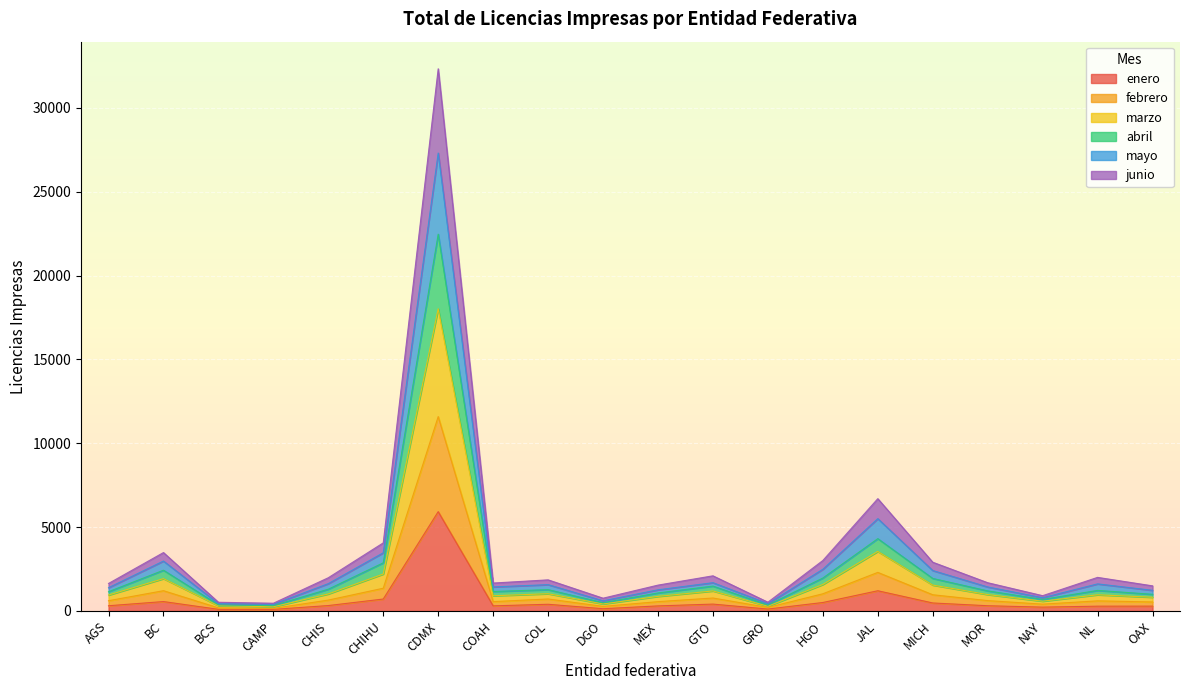

What is the label of the 19th point from the right?

BC